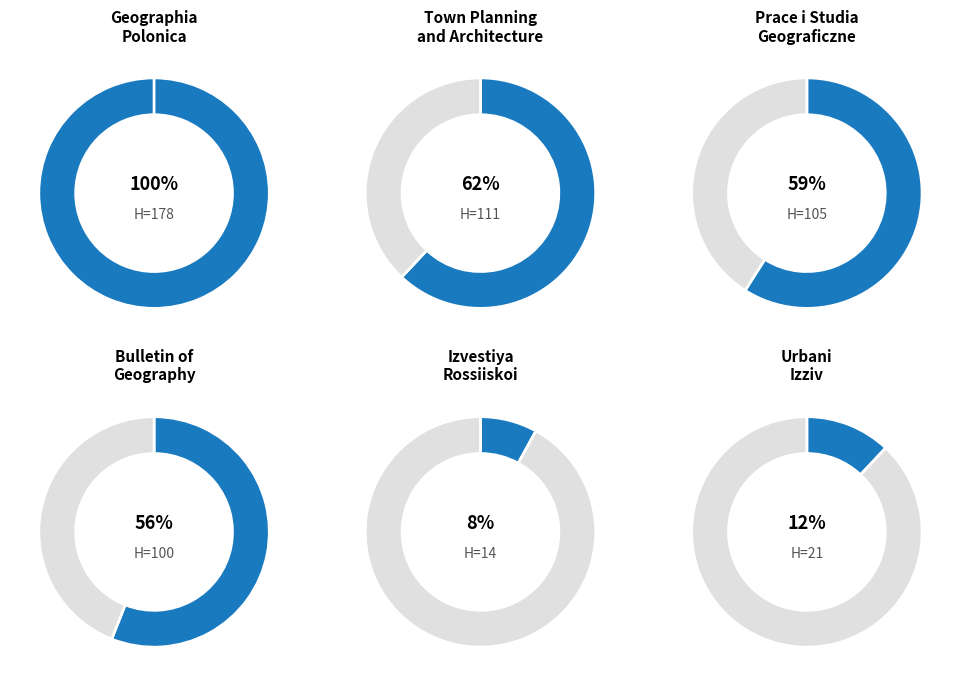

What is the change in value from Geographia Polonica to Urbani Izziv?

-157